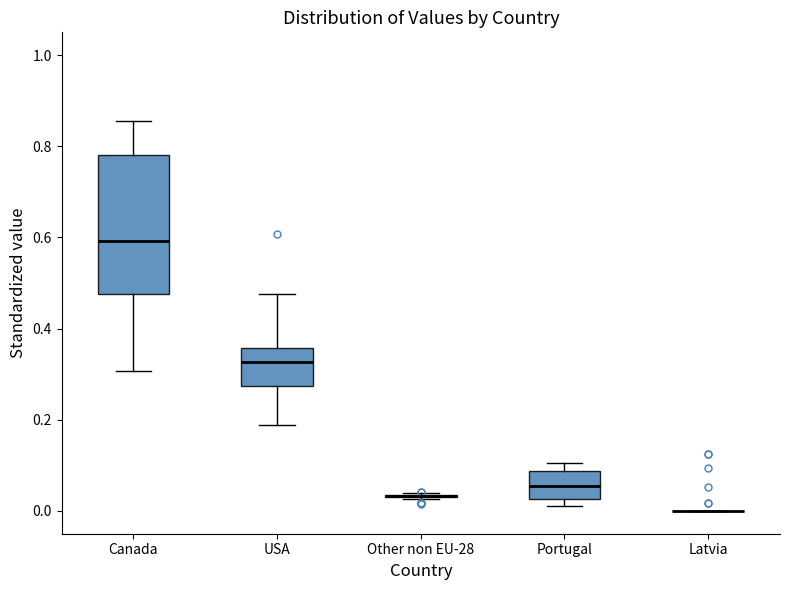

Reading left to right, transcribe this box plot: for each box, give where its median line is, the range the box spans, and where its two whiskers end, as read against the y-axis. The values are not printed on the chart, so give them approximately, as read against the axis.

Canada: median 0.60, box 0.48 to 0.78, whiskers 0.30 to 0.86
USA: median 0.32, box 0.28 to 0.36, whiskers 0.18 to 0.48
Other non EU-28: box collapsed to a line at 0.04, whiskers 0.02 to 0.04
Portugal: median 0.06, box 0.02 to 0.08, whiskers 0.02 (just below the box's lower edge) to 0.10
Latvia: box collapsed to a line at 0.00, whiskers 0.00 to 0.00